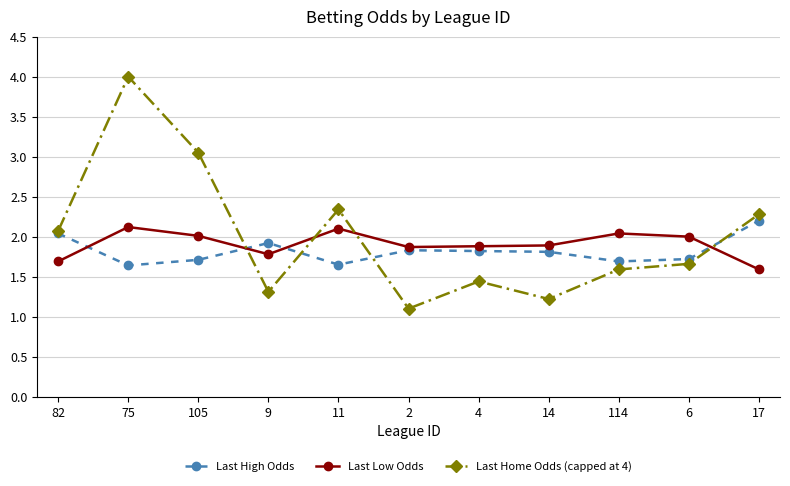

What is the total value across all series at 9?

5.0